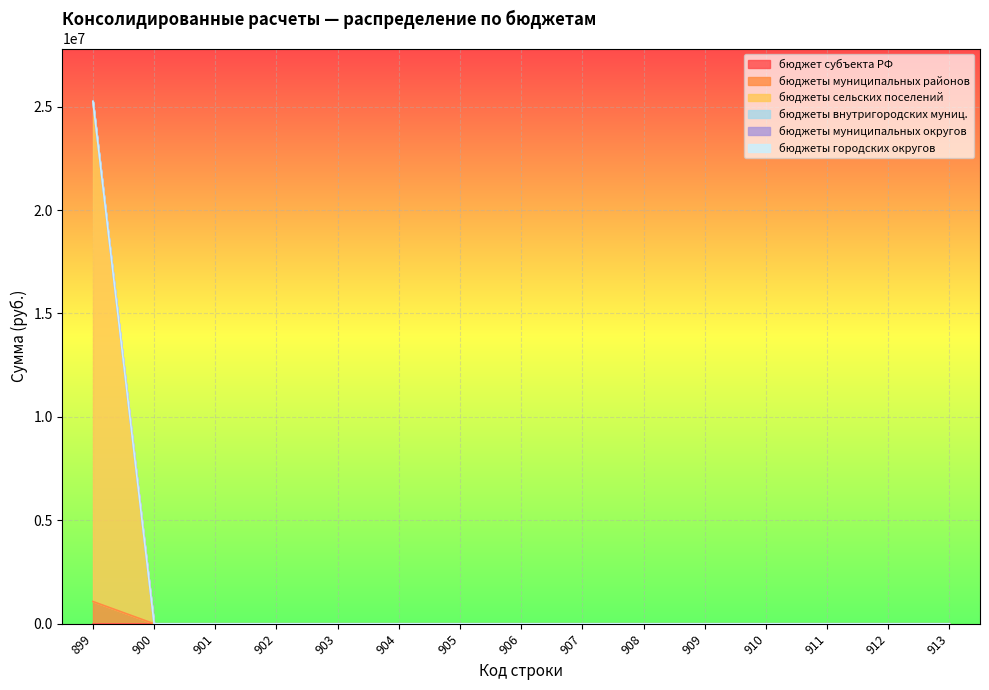

Rank the series at 899 from highest to lowest value.

бюджеты сельских поселений, бюджеты муниципальных районов, бюджет субъекта РФ, бюджеты внутригородских муниц., бюджеты муниципальных округов, бюджеты городских округов